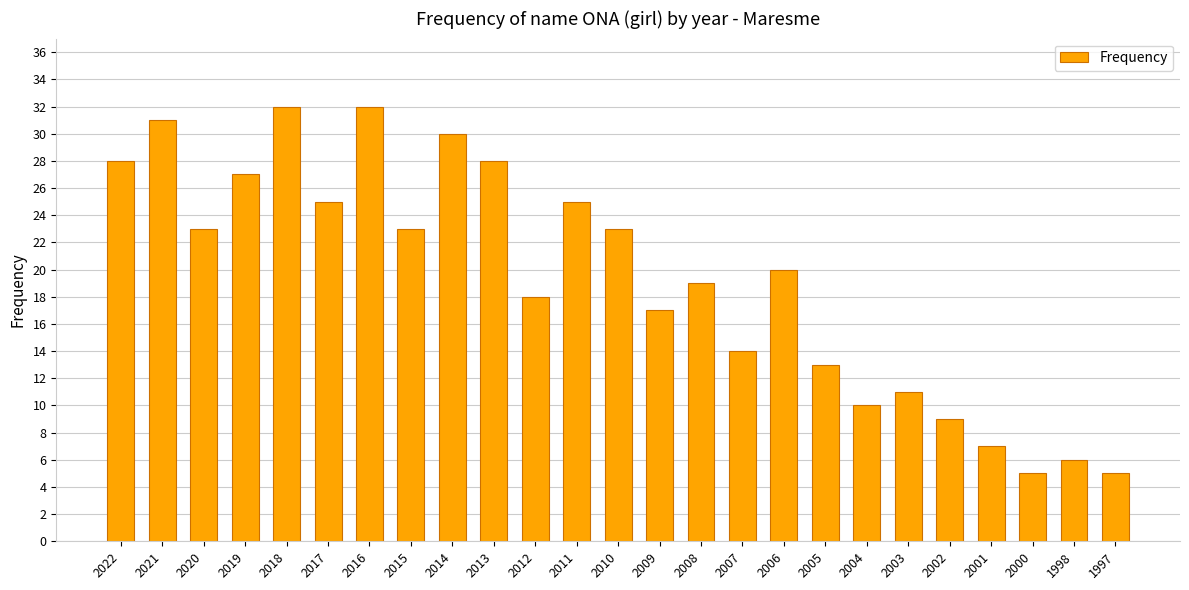

Reading right to left, extract all data points from this chart.

5	6	5	7	9	11	10	13	20	14	19	17	23	25	18	28	30	23	32	25	32	27	23	31	28